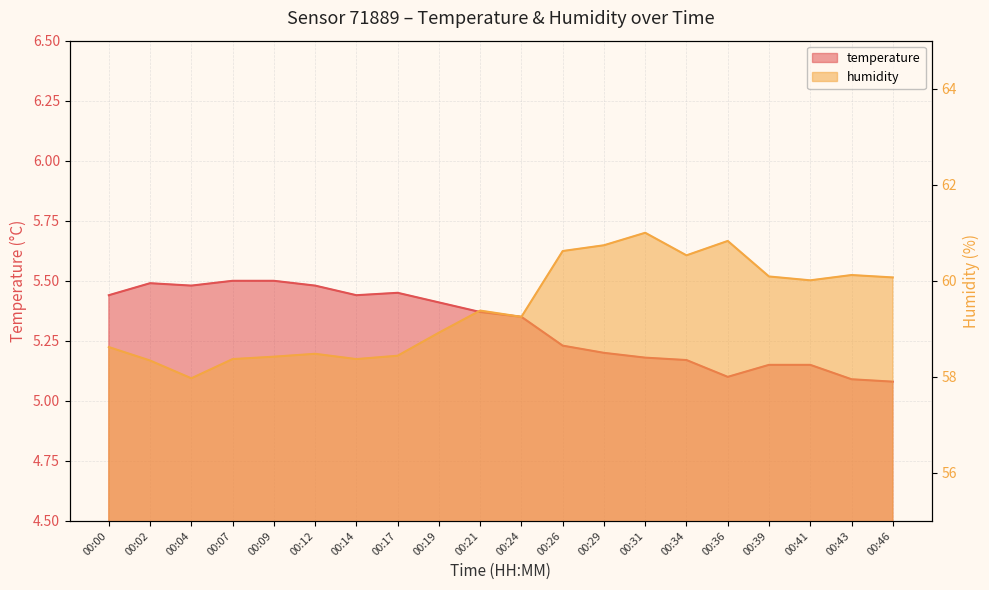

Rank the series by their average value, from highest to lowest.

humidity, temperature